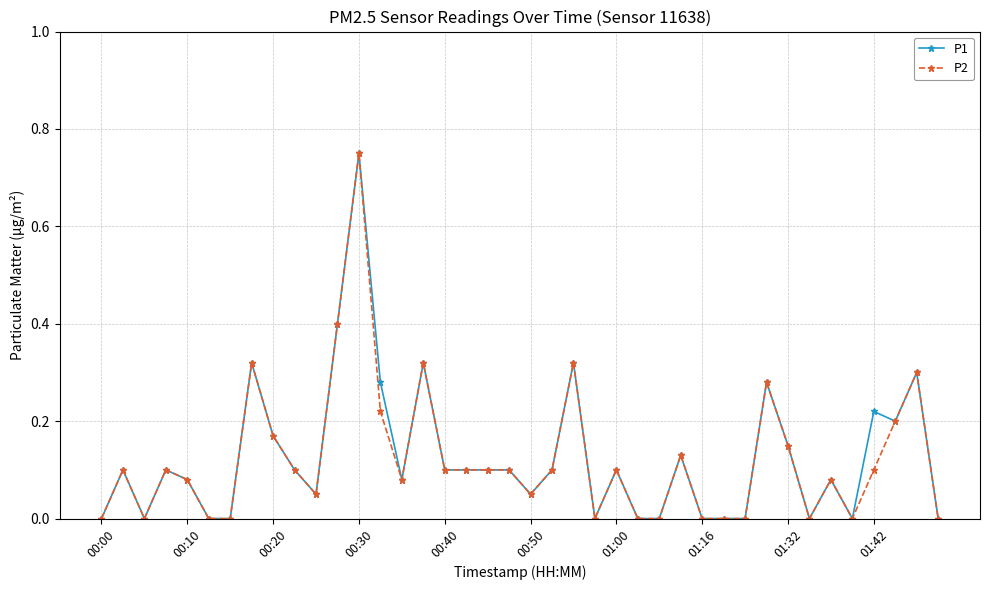

True or false: P2 has more than 2 points higher than both neighbors.

True